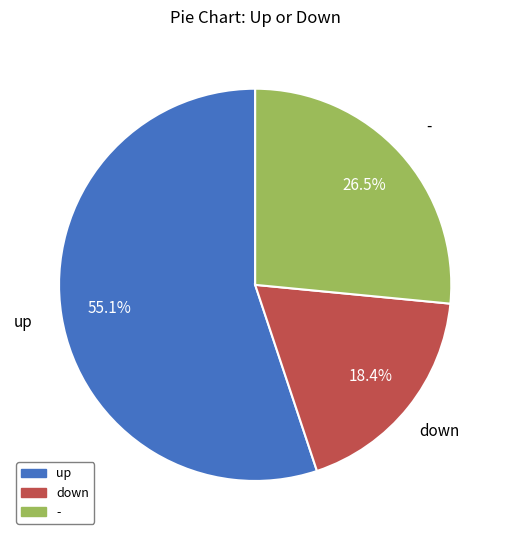

Which slice is the smallest?

down